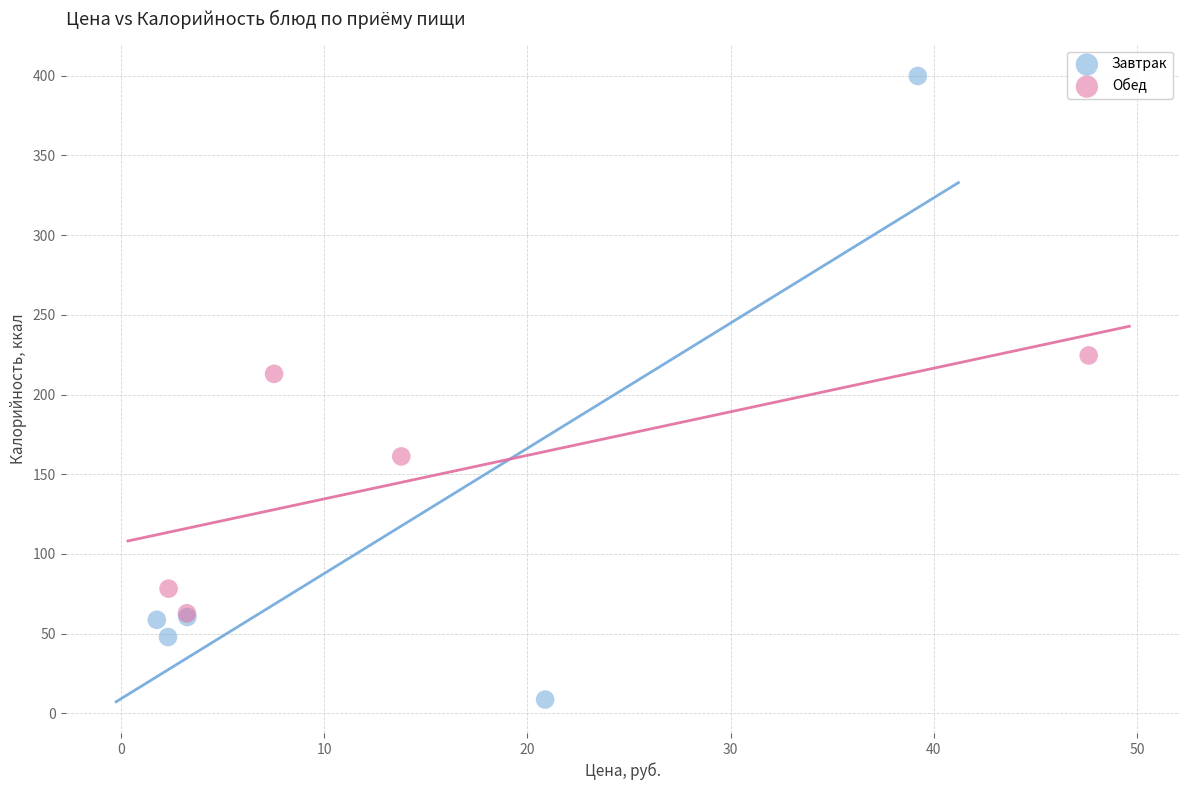

Which series has the widest spread of Y values?

Завтрак